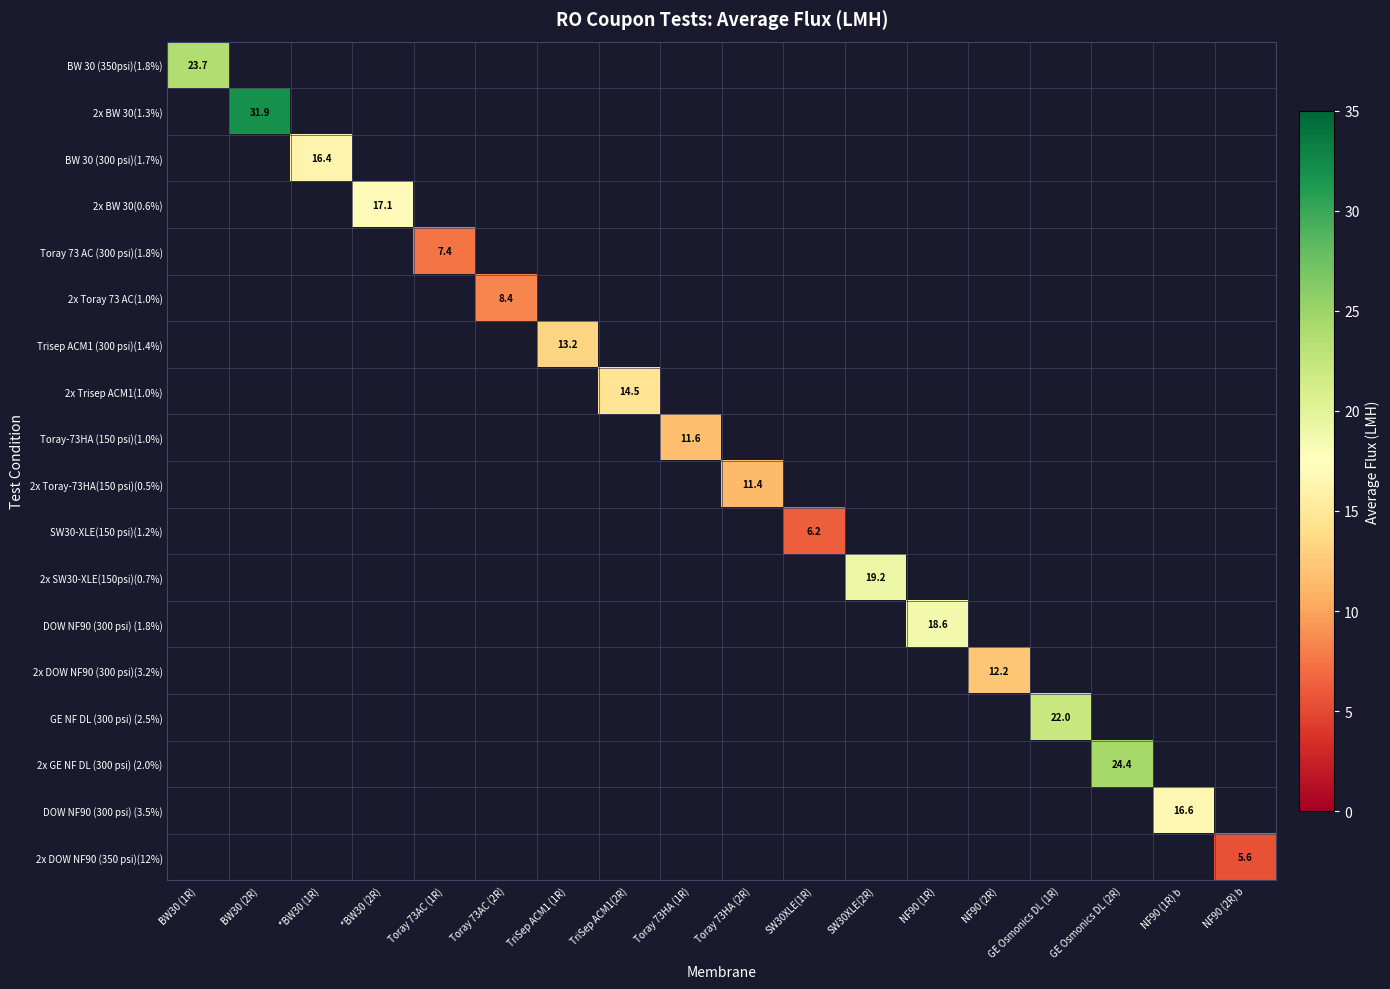

Count the number of categories in the chart.

18